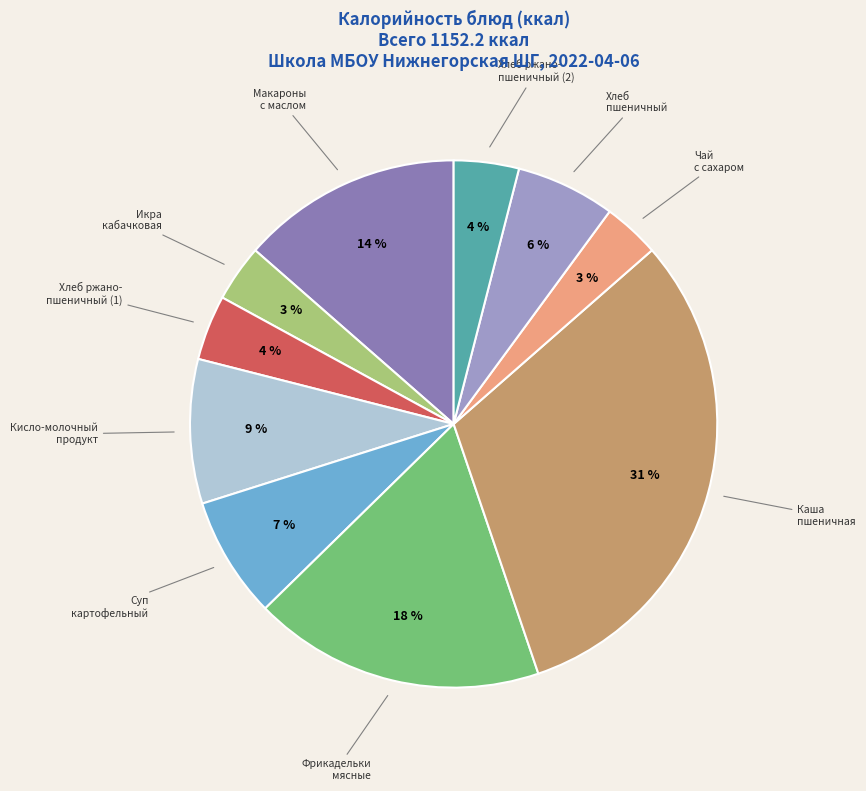

Is it true that Суп картофельный is 1% of the pie?

False